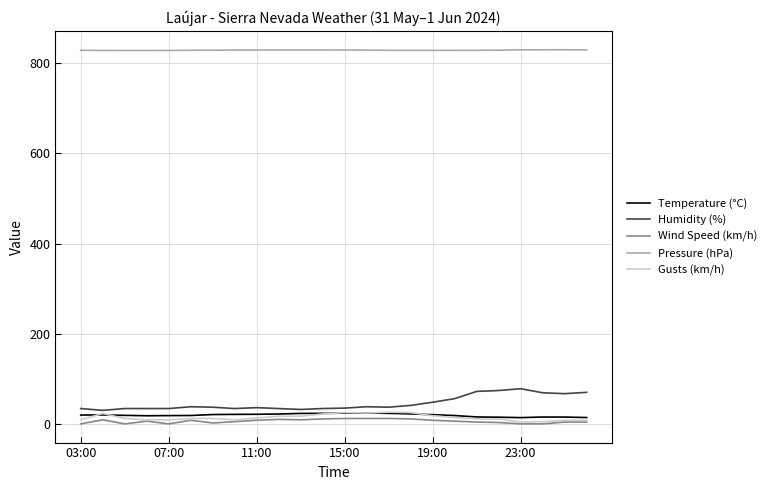

What is the greatest value displayed?

829.8